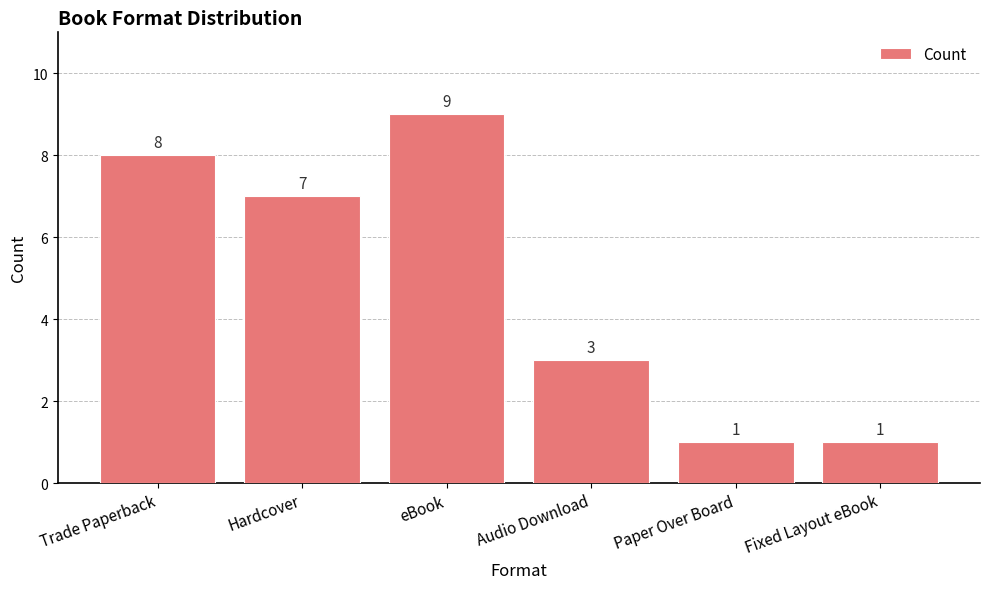

What is the maximum value shown in the chart?

9